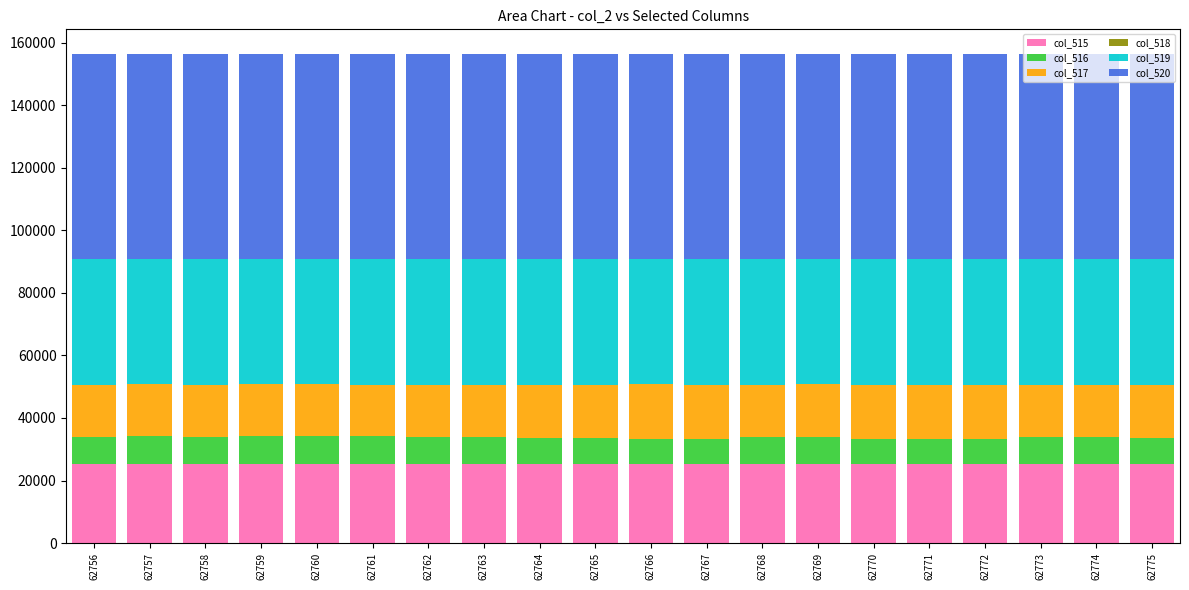

How many data points does each series have?

20